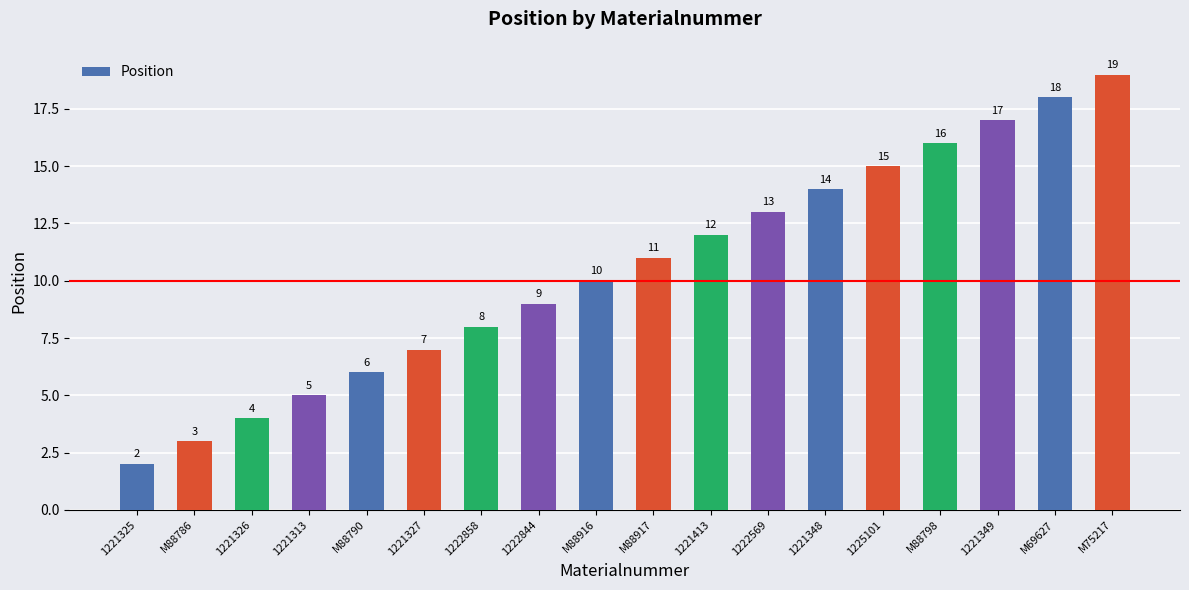

List the labels in order of value, largest first.

M75217, M69627, 1221349, M88798, 1225101, 1221348, 1222569, 1221413, M88917, M88916, 1222844, 1222858, 1221327, M88790, 1221313, 1221326, M88786, 1221325